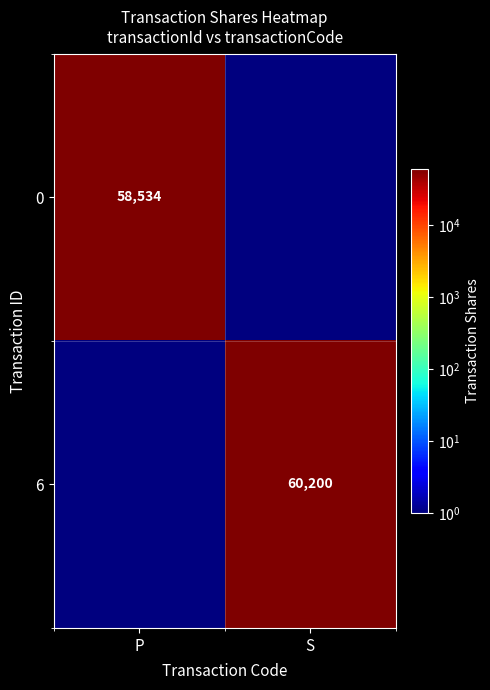

True or false: 6 has a value of 60200.0 at S.

True